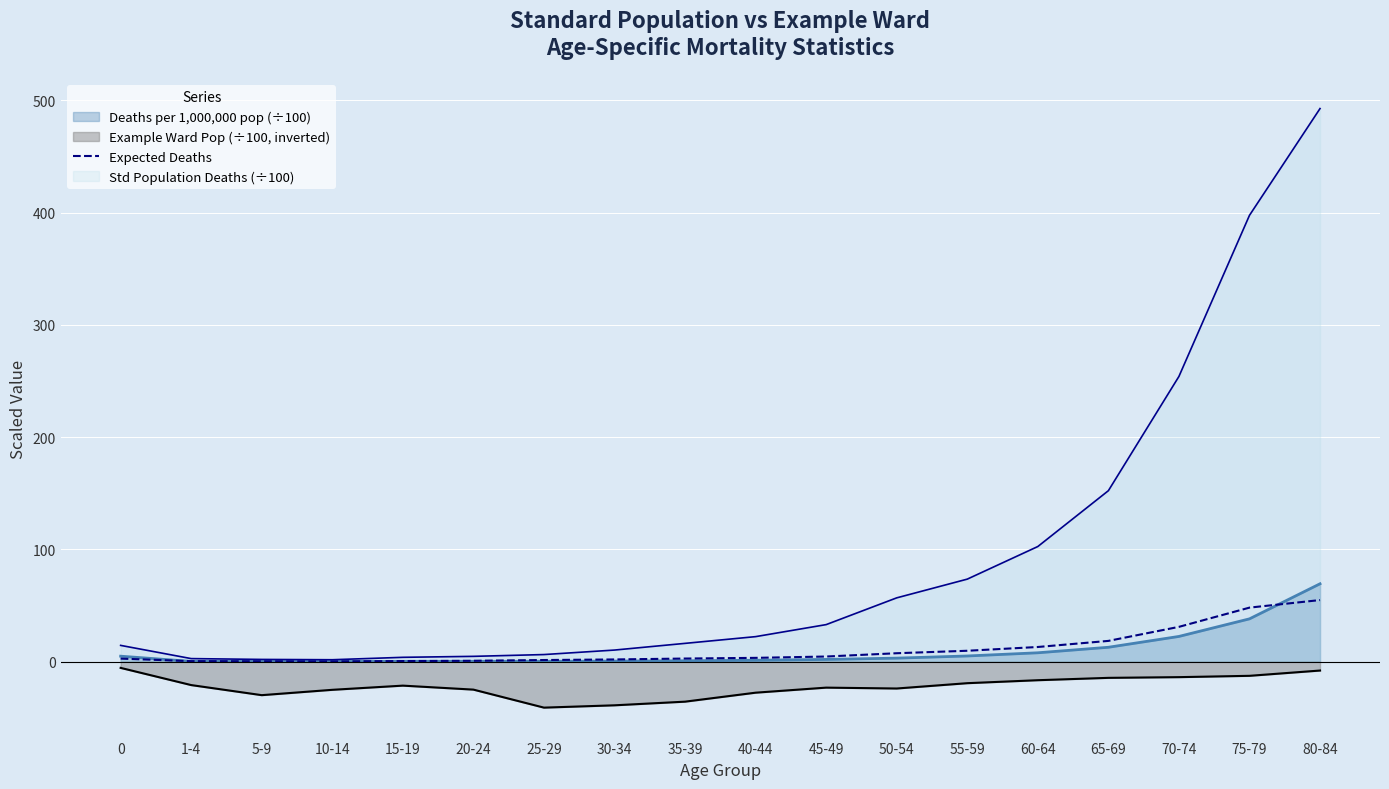

How many values exceed 3?

9